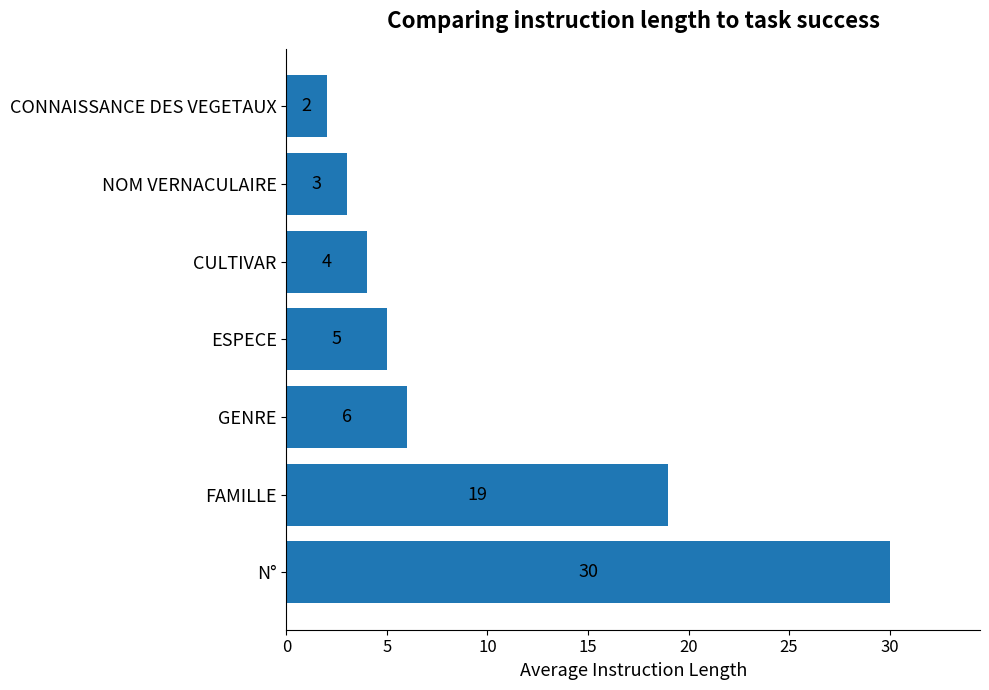

Approximately how many times larger is the value at N° compared to NOM VERNACULAIRE?

10.0